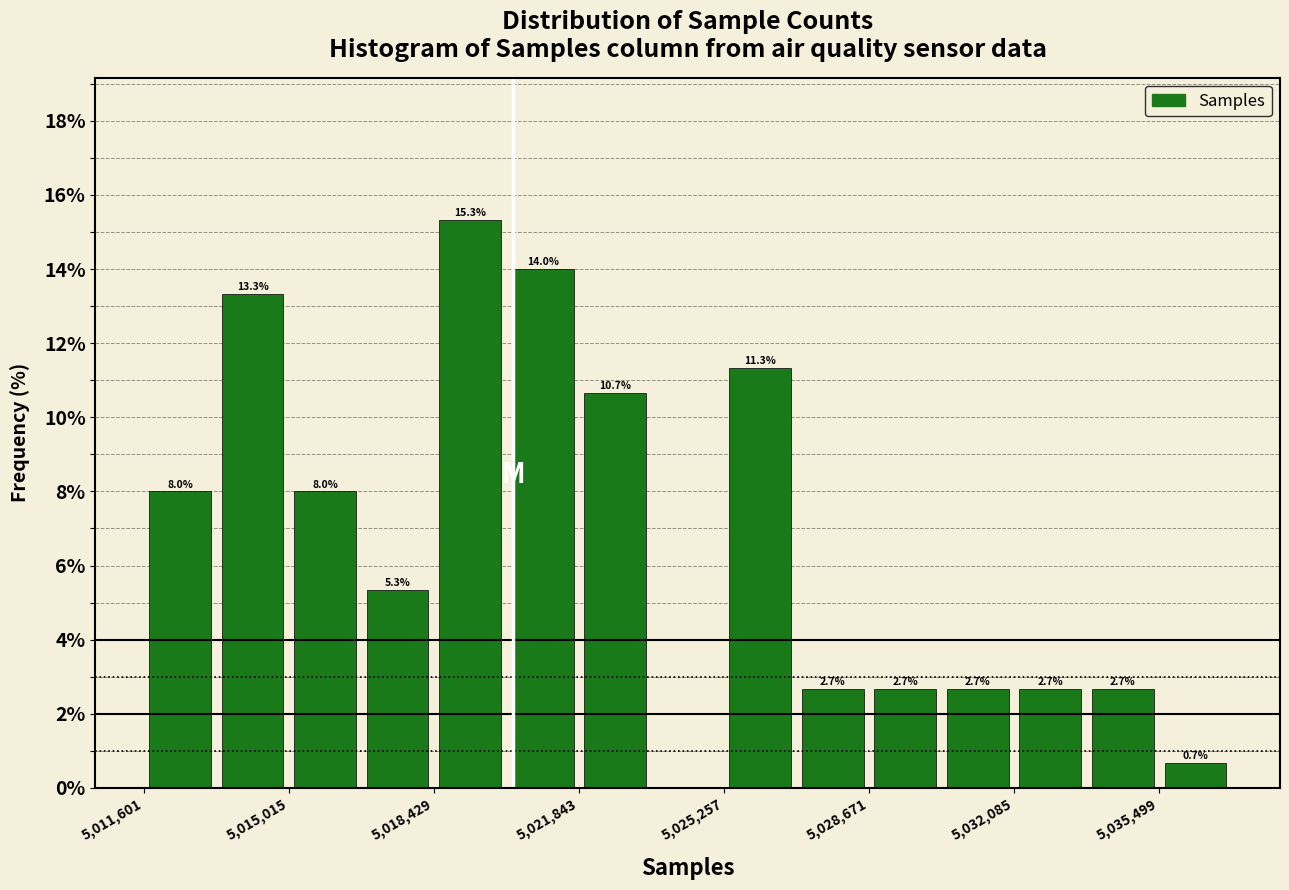

Read against the x-axis, roughly where is the centre of the tallest bar?

5019500